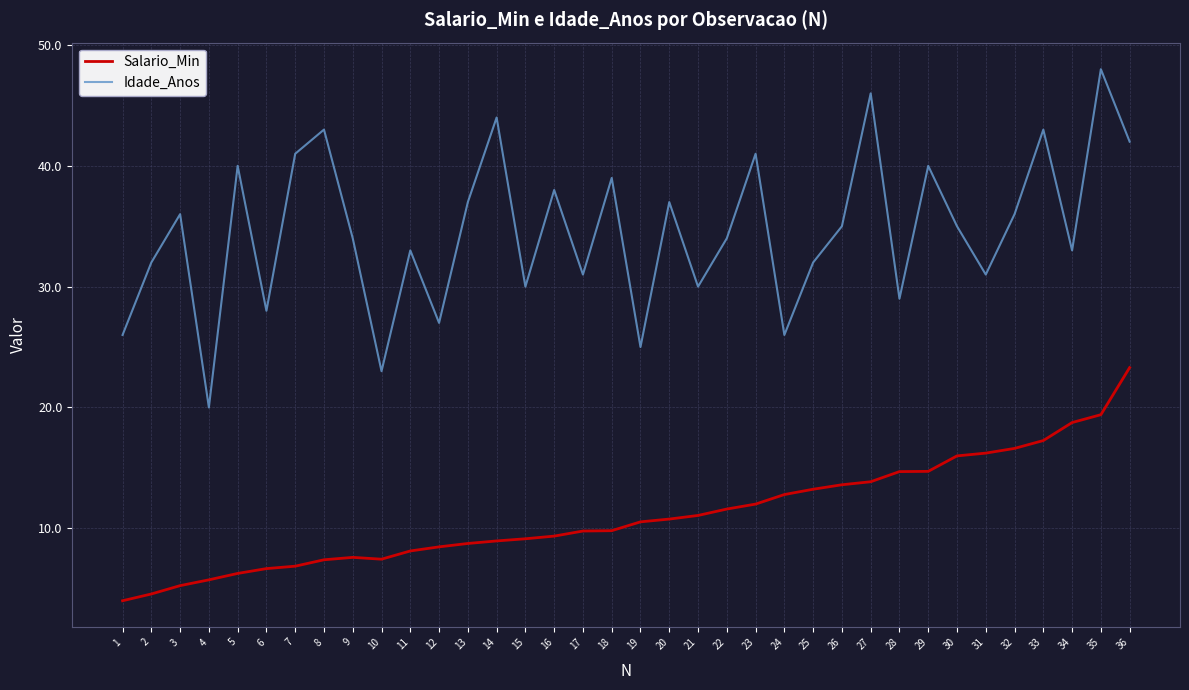

Is the value of Idade_Anos at 31 greater than the value of Salario_Min at 34?

Yes